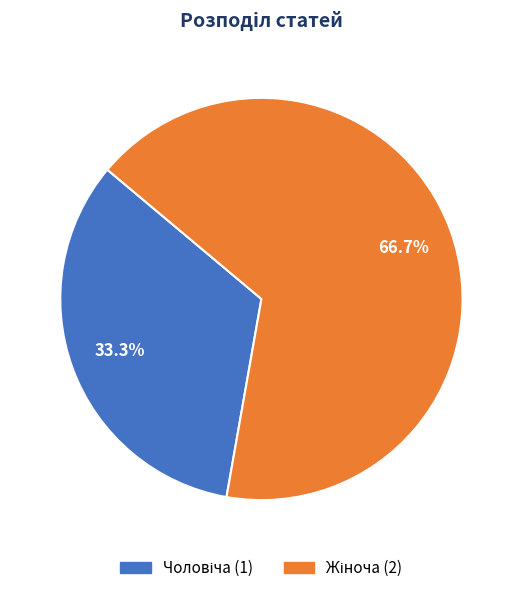

Does any single category account for the majority?

Yes